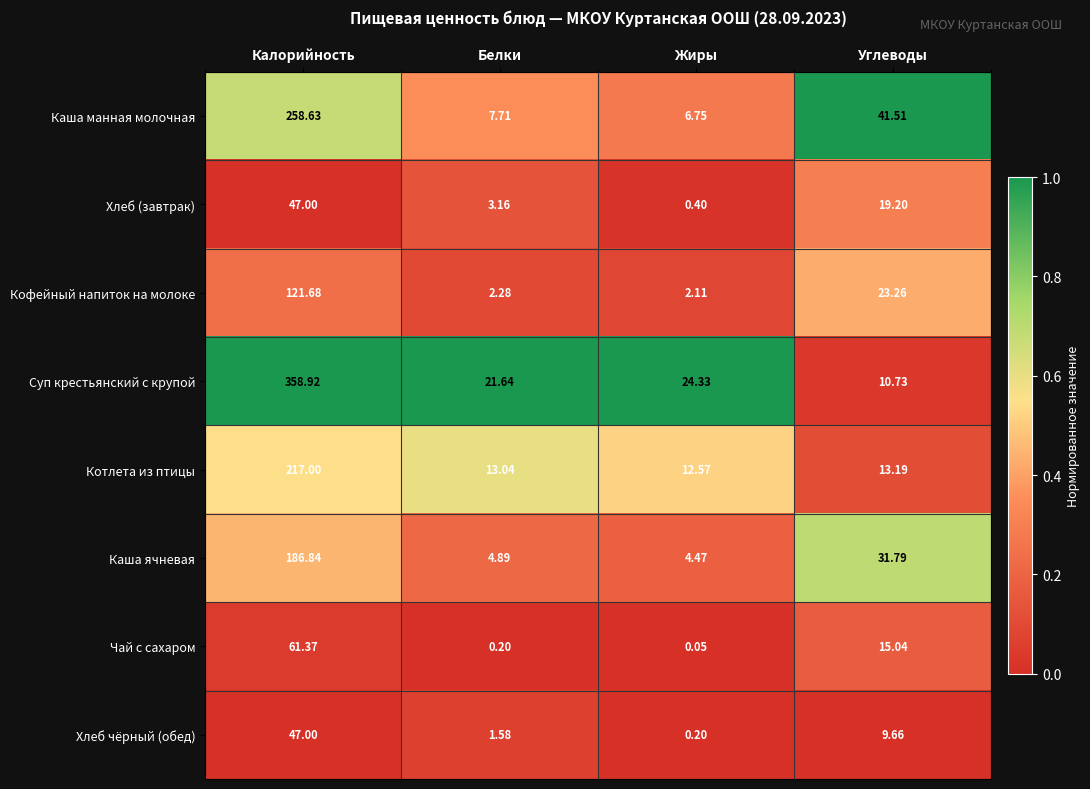

At which label does Каша ячневая first exceed 31?

Калорийность